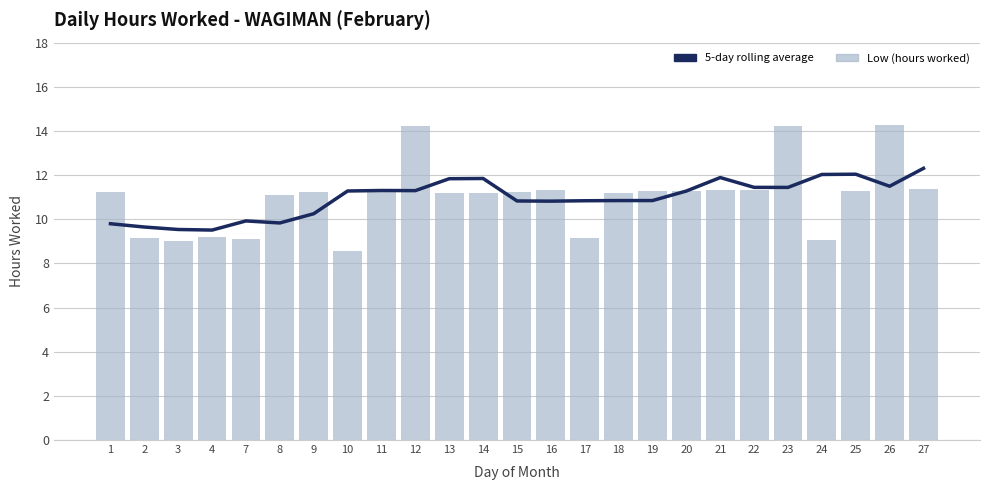

At how many categories does at least one series exceed 9?

25